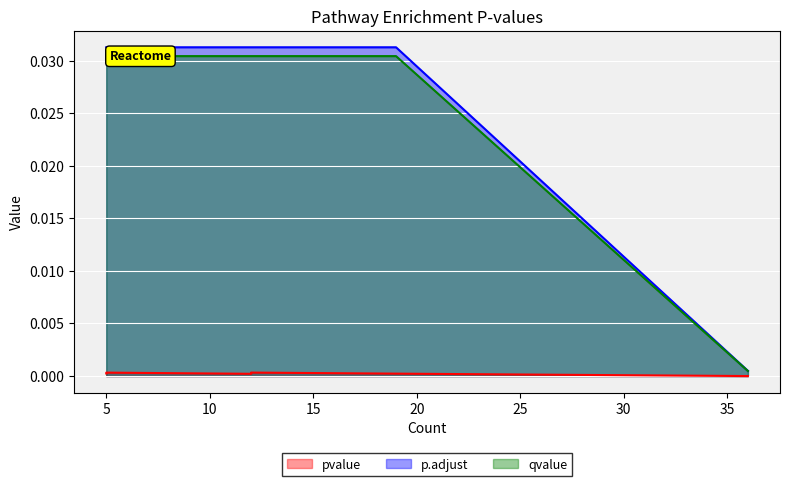

At which category is the sum across all series the highest?

12